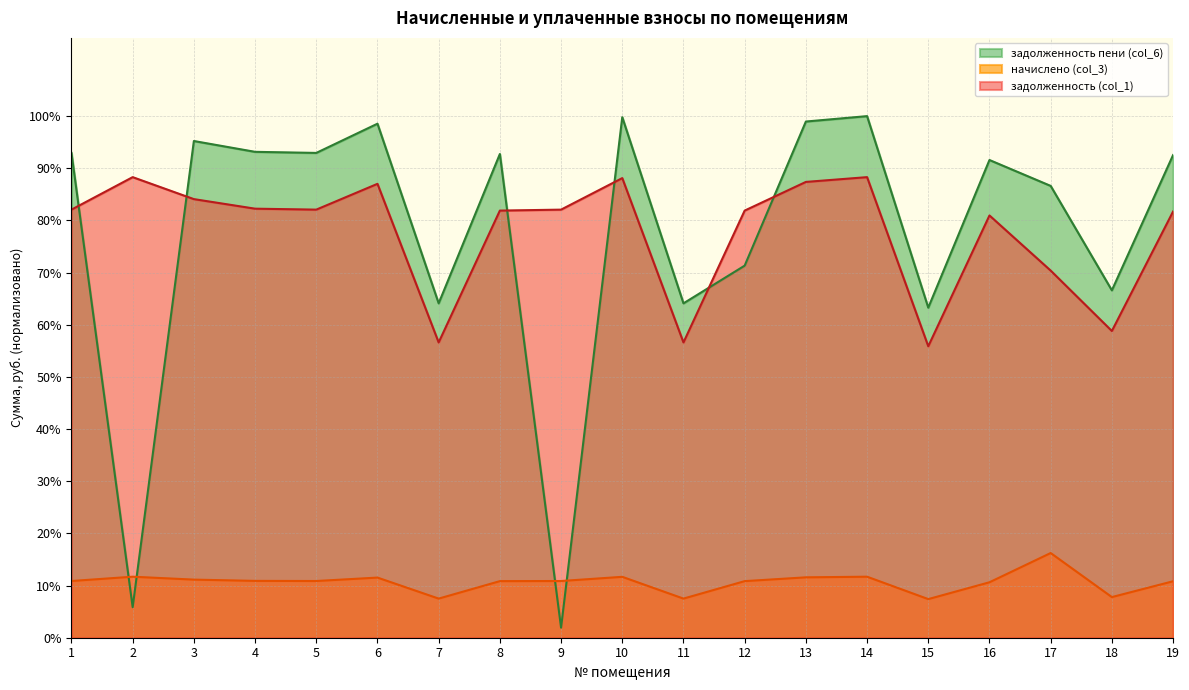

Reading left to right, transcribe all the data shown in this chart.

задолженность (col_1): 82.1	88.3	84.1	82.3	82.1	87.0	56.6	81.9	82.1	88.1	56.6	81.9	87.4	88.3	55.9	81.0	70.4	58.8	81.7
начислено (col_3): 10.9	11.7	11.1	10.9	10.9	11.5	7.5	10.8	10.9	11.7	7.5	10.8	11.6	11.7	7.4	10.6	16.2	7.8	10.8
задолженность пени (col_6): 92.9	5.8	95.2	93.2	92.9	98.5	64.1	92.7	1.9	99.8	64.1	71.3	99.0	100.0	63.3	91.6	86.6	66.6	92.5